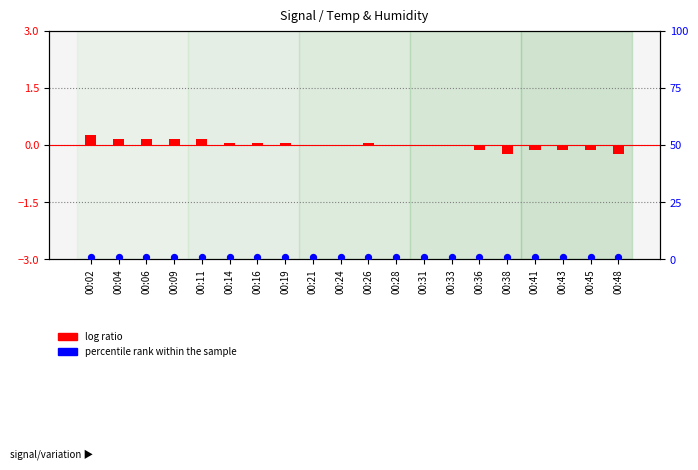

At how many categories does at least one series exceed 0?

20